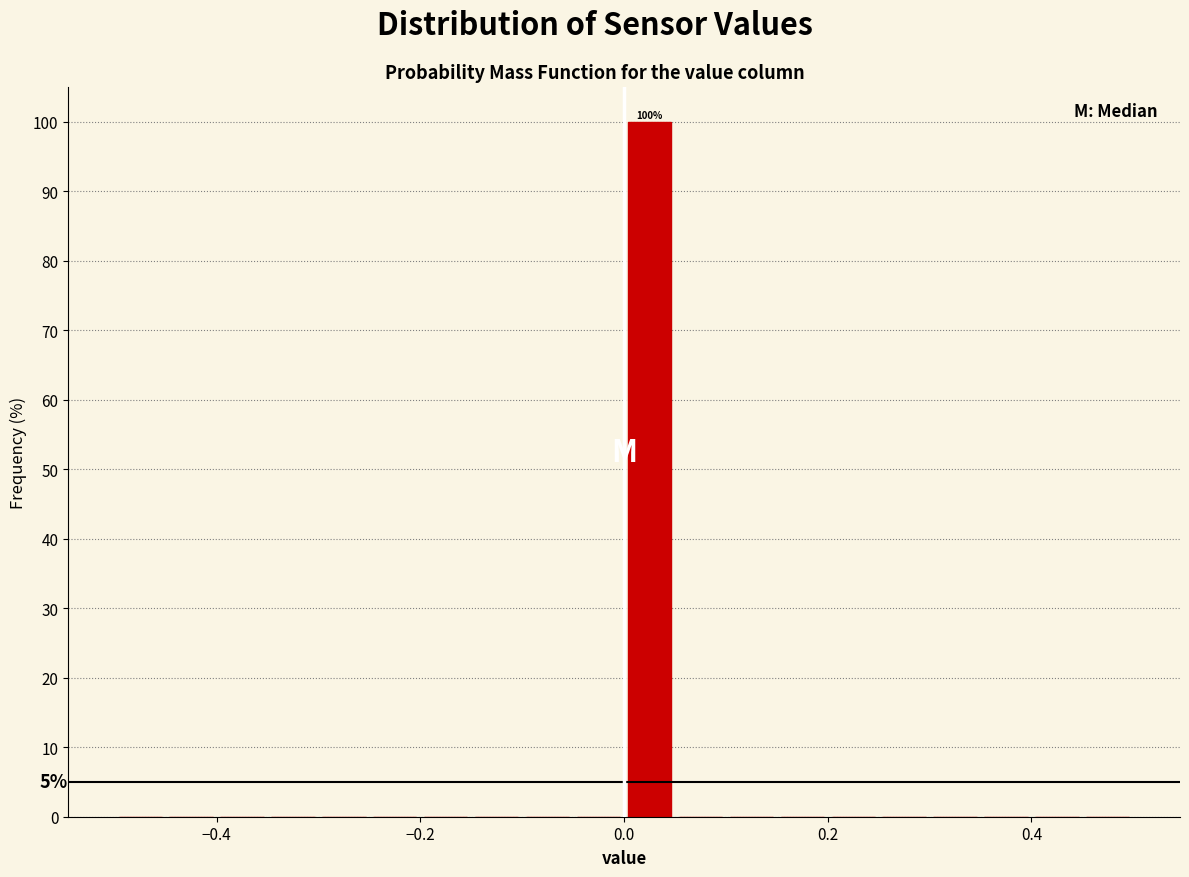

Around what value on the x-axis is the tallest bar? Give the approximate position of its centre, as read against the axis.

0.02